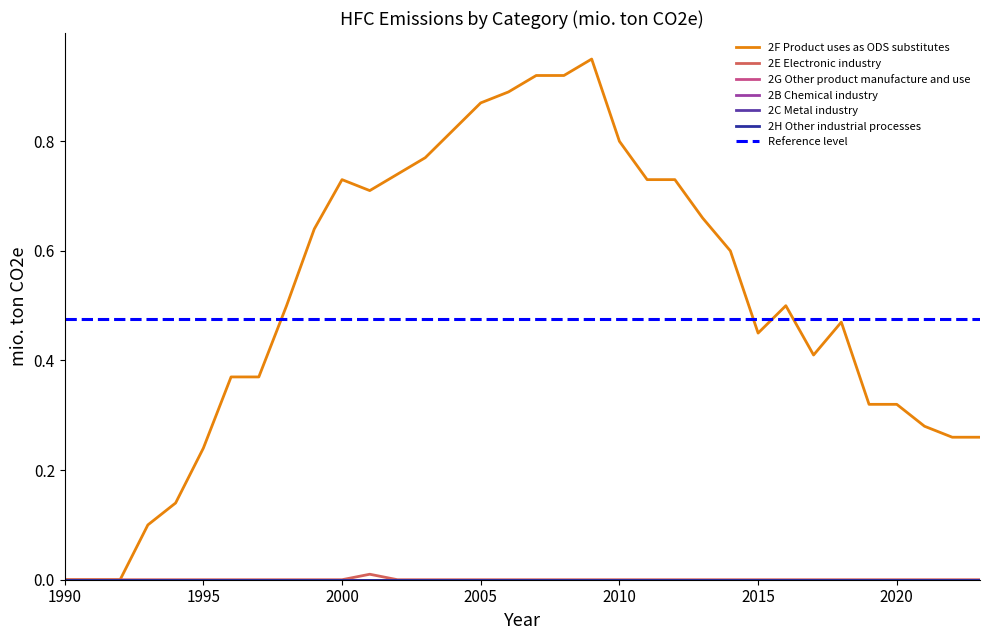

Where is the first local maximum for 2E Electronic industry?

2001